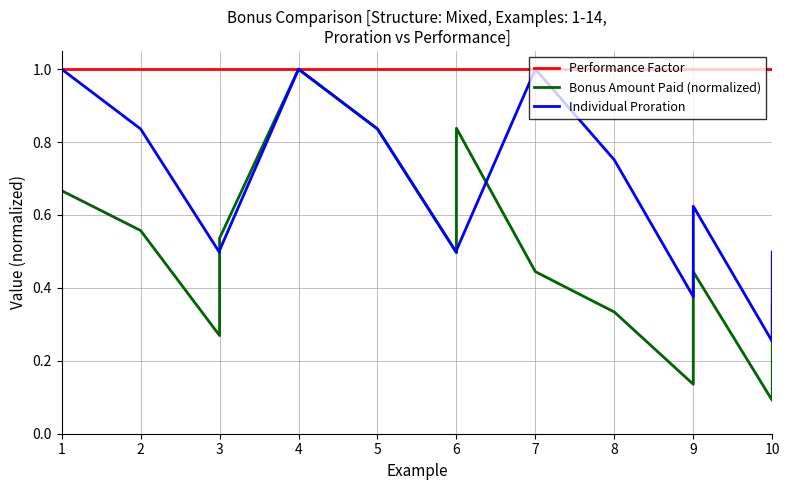

In Individual Proration, how many points are higher than both neighbors (excluding endpoints)?

3